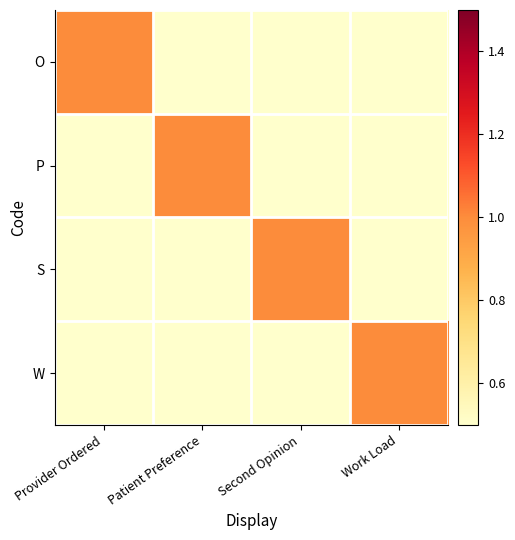

What is the smallest value displayed?

0.5